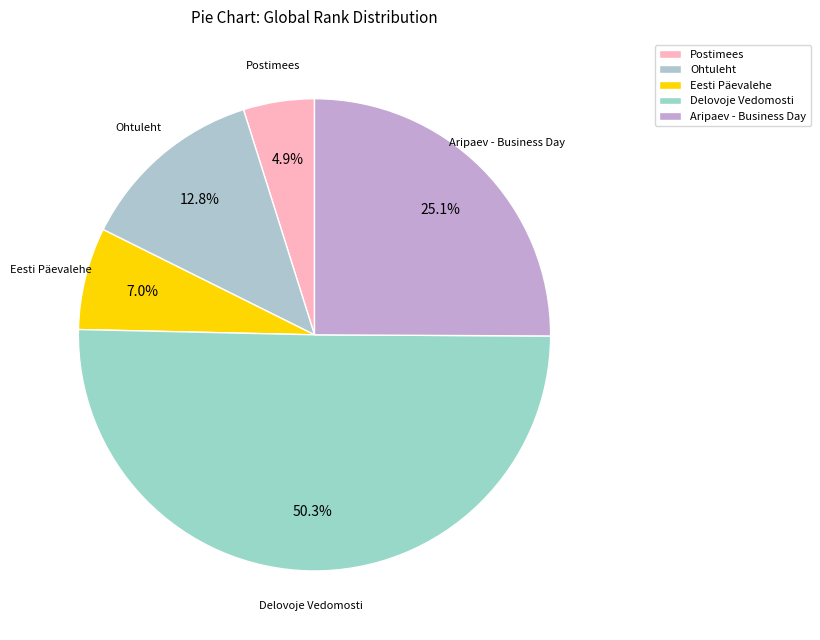

Which category has the smallest portion of the pie?

Postimees